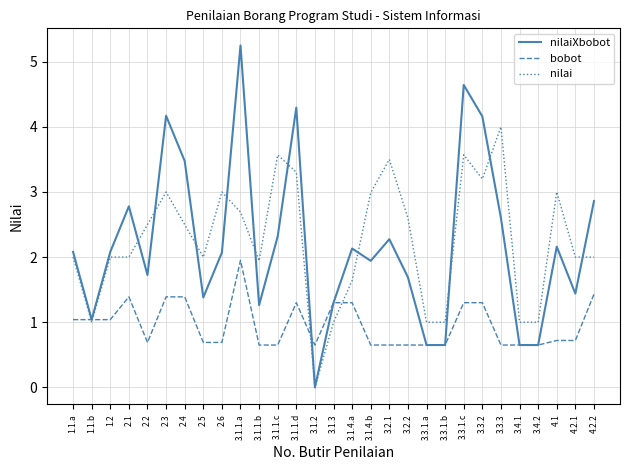

What position from the right is 1.2?

27